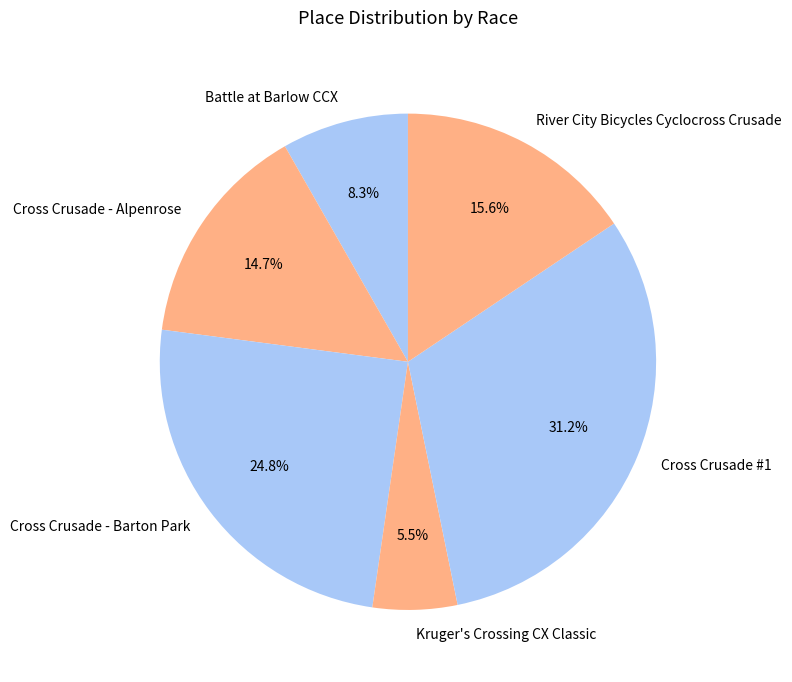

What portion of the pie excludes Kruger's Crossing CX Classic?

94.5%